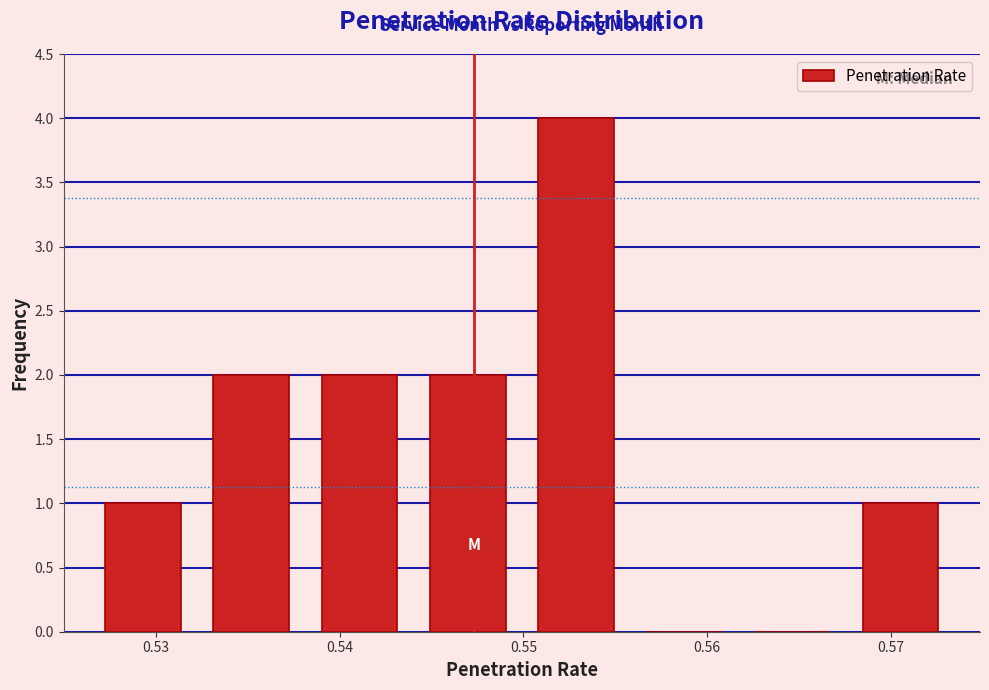

Which range on the x-axis has the tallest bar?

0.550 to 0.556